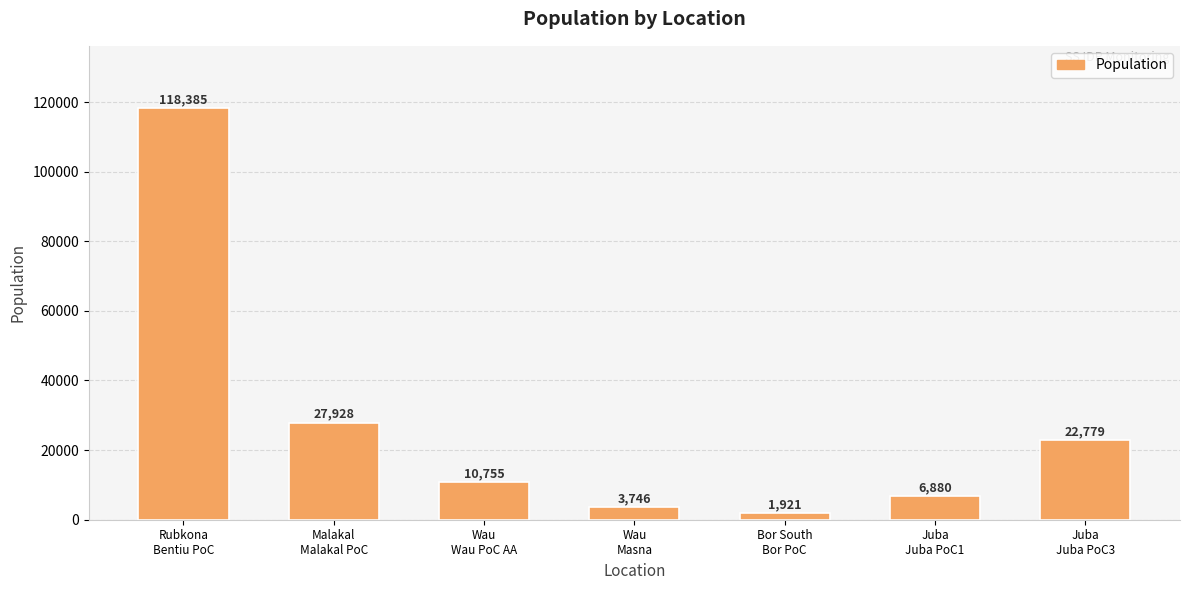

Between Rubkona
Bentiu PoC and Wau
Wau PoC AA, which is larger?

Rubkona
Bentiu PoC